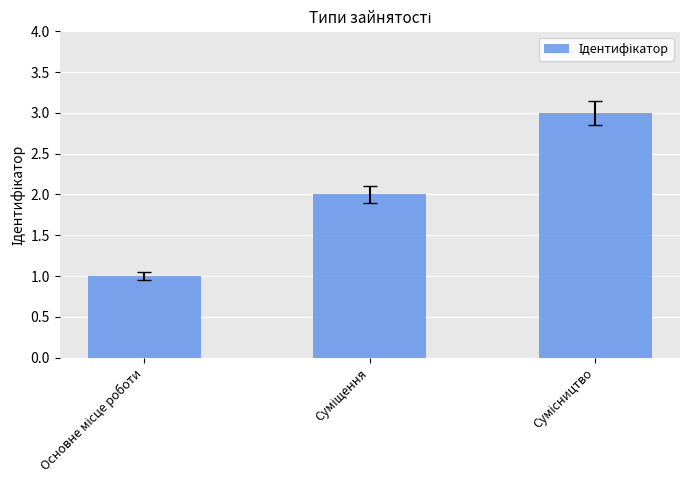

How many values are between 1 and 3?

3